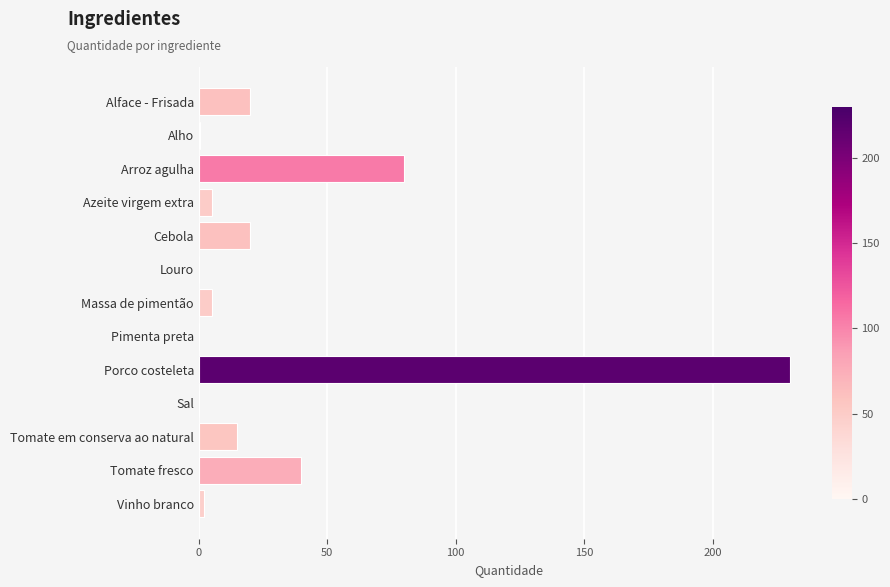

What is the maximum value shown in the chart?

230.0